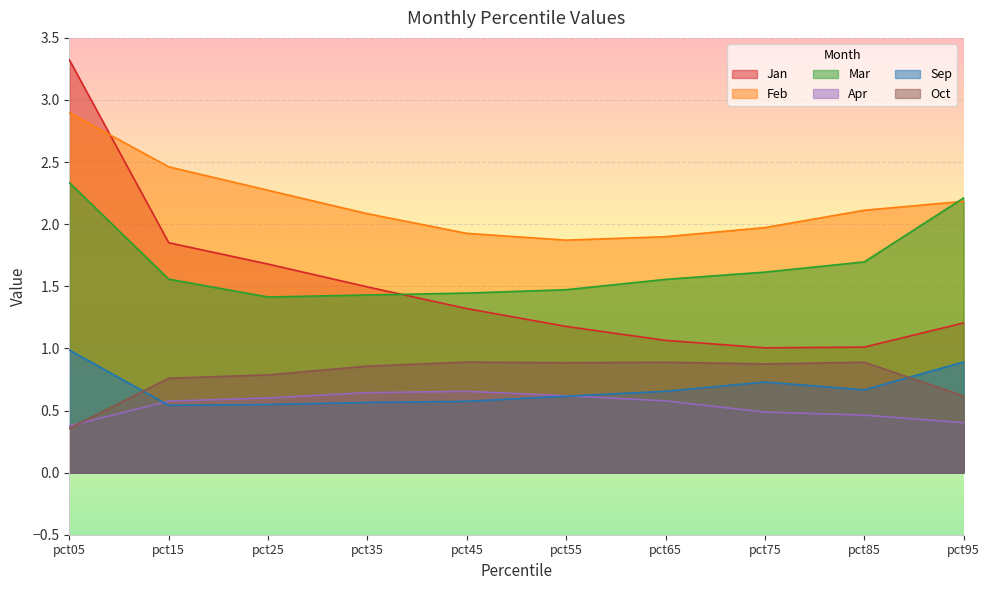

True or false: Jan and Oct intersect in this chart.

False